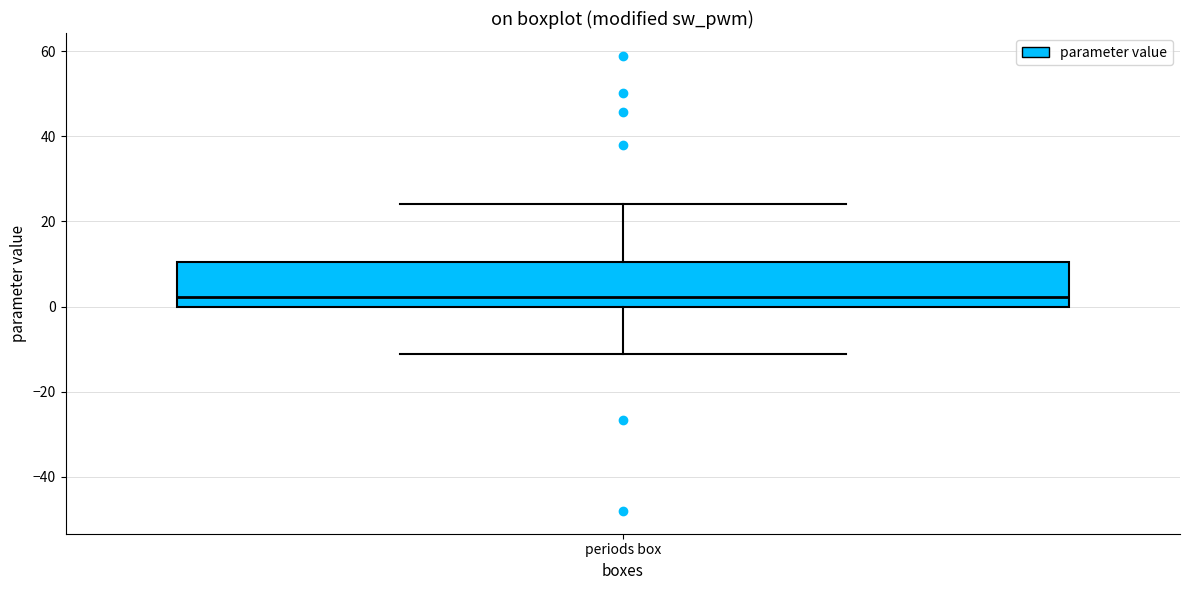

Read this box plot against the y-axis: the position of the median line, the range covered by the box, and the ends of both whiskers. The values are not printed on the chart, so give them approximately, as read against the axis.

median 2, box 0 to 10, whiskers -12 to 24